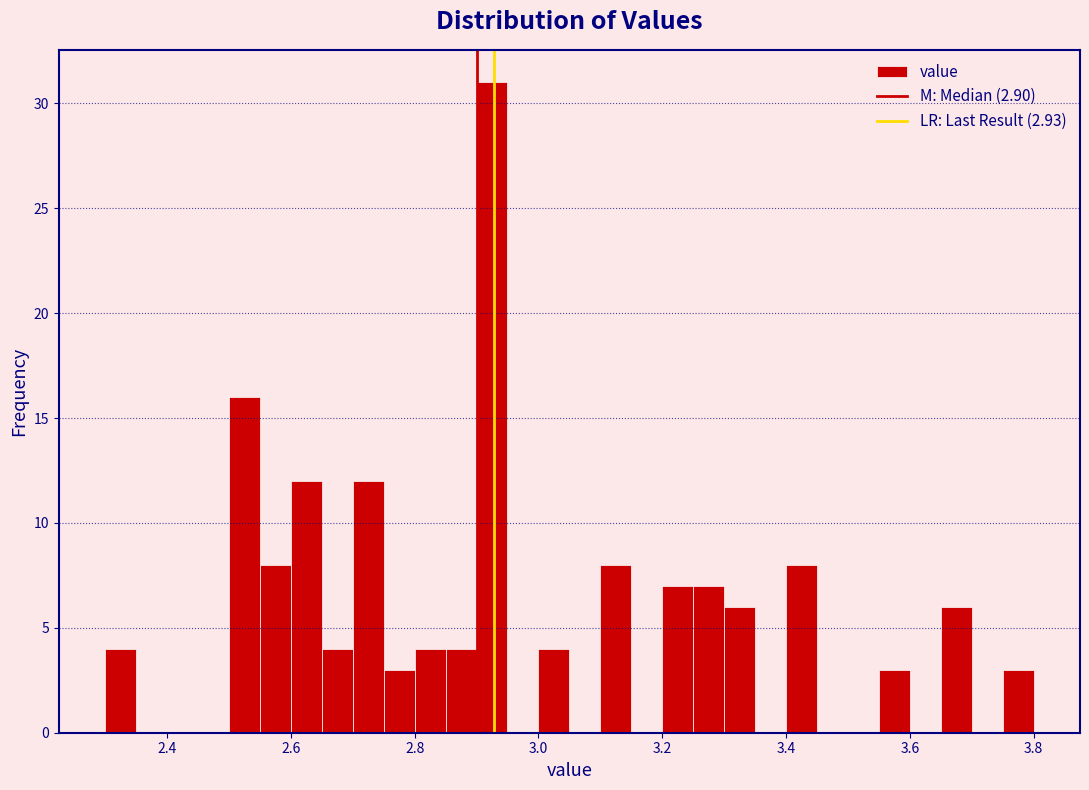

Around what value on the x-axis is the tallest bar? Give the approximate position of its centre, as read against the axis.

2.92